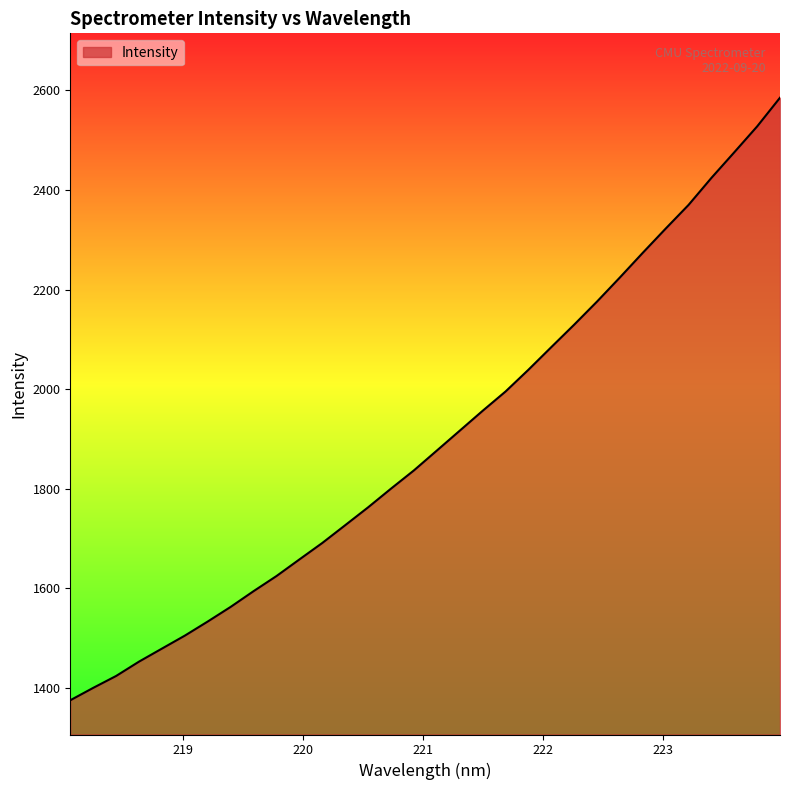

What is the difference between the second highest and second lowest values?

1127.4